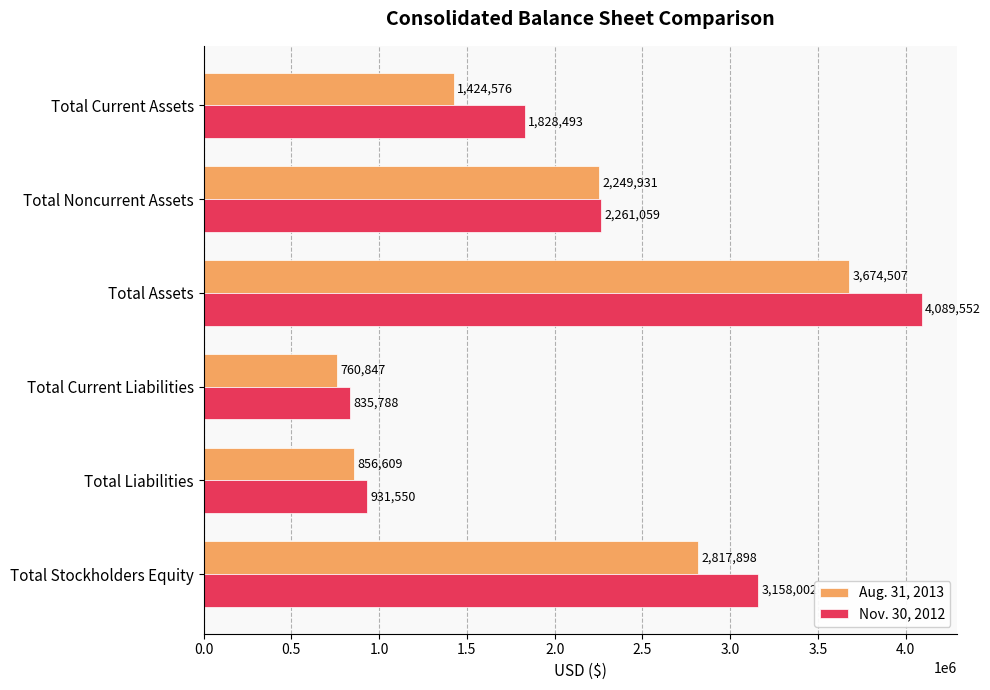

Which series changed the most between Total Noncurrent Assets and Total Stockholders Equity?

Nov. 30, 2012